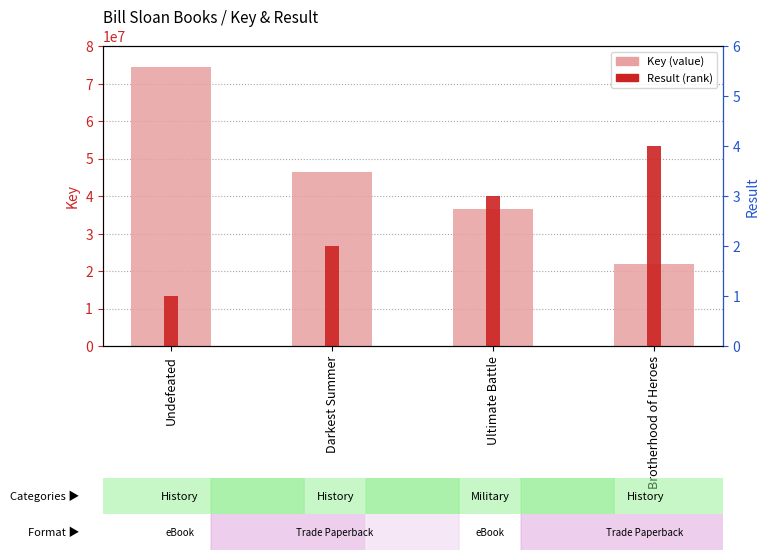

At which label does Result first exceed 3?

Brotherhood of Heroes